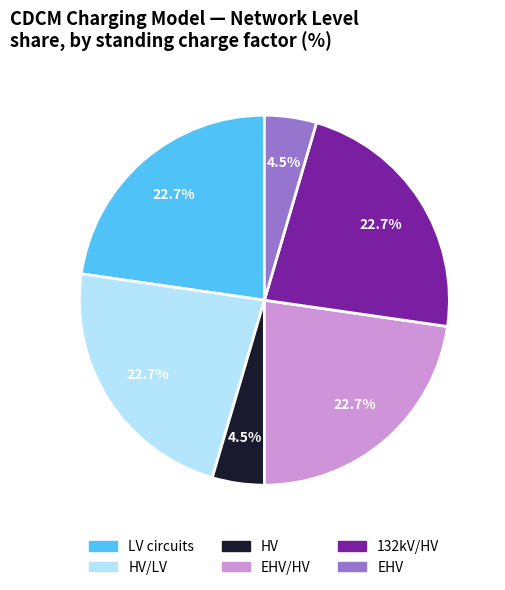

Is HV/LV the majority of the pie?

No